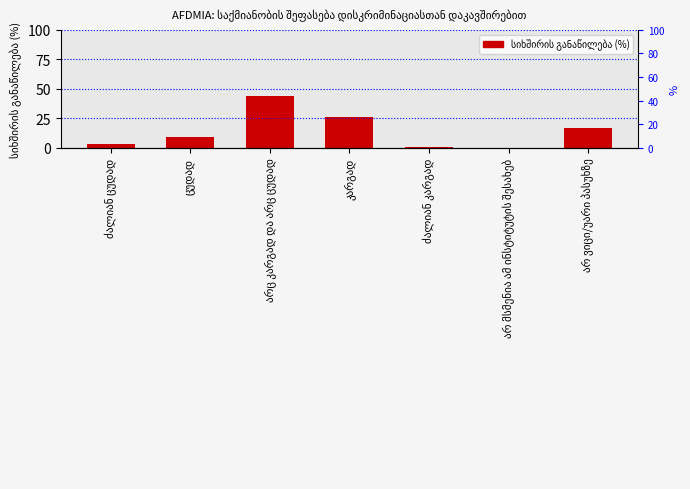

Count the number of categories in the chart.

7